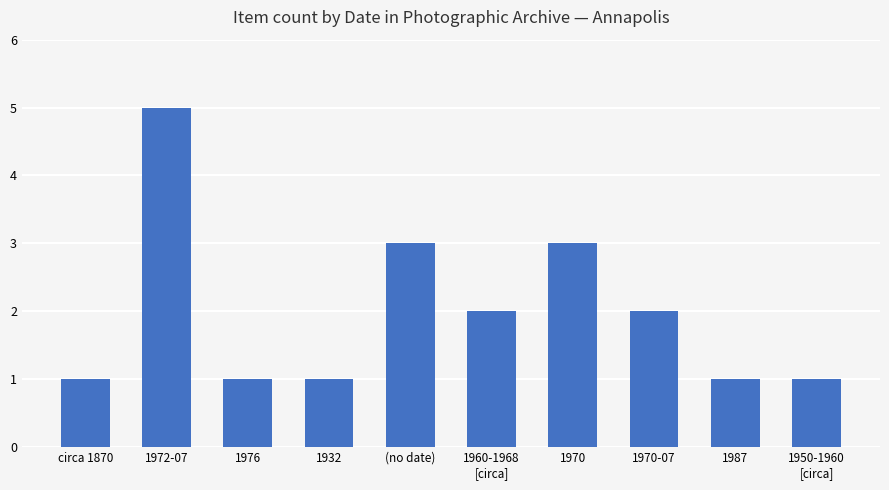

How many values are below 2?

5